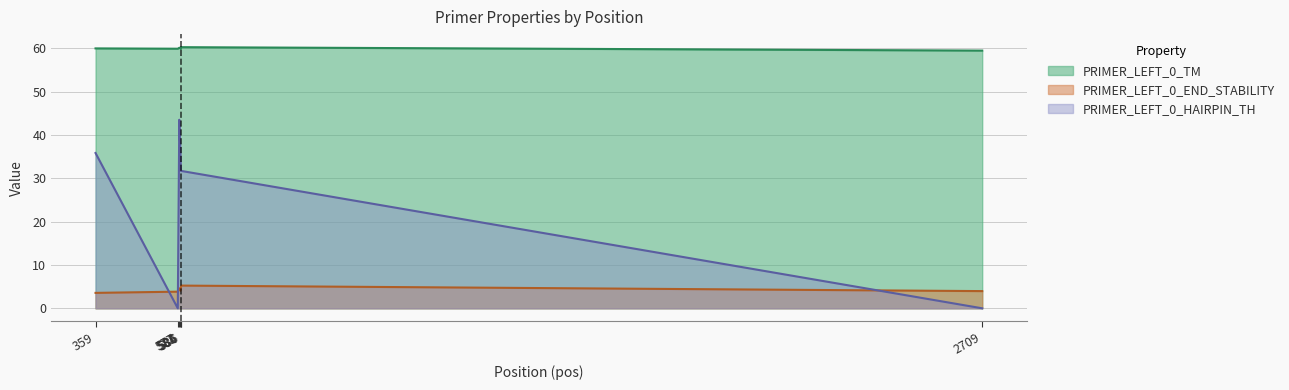

The PRIMER_LEFT_0_TM series shows 60.1 at 584. True or false?

True